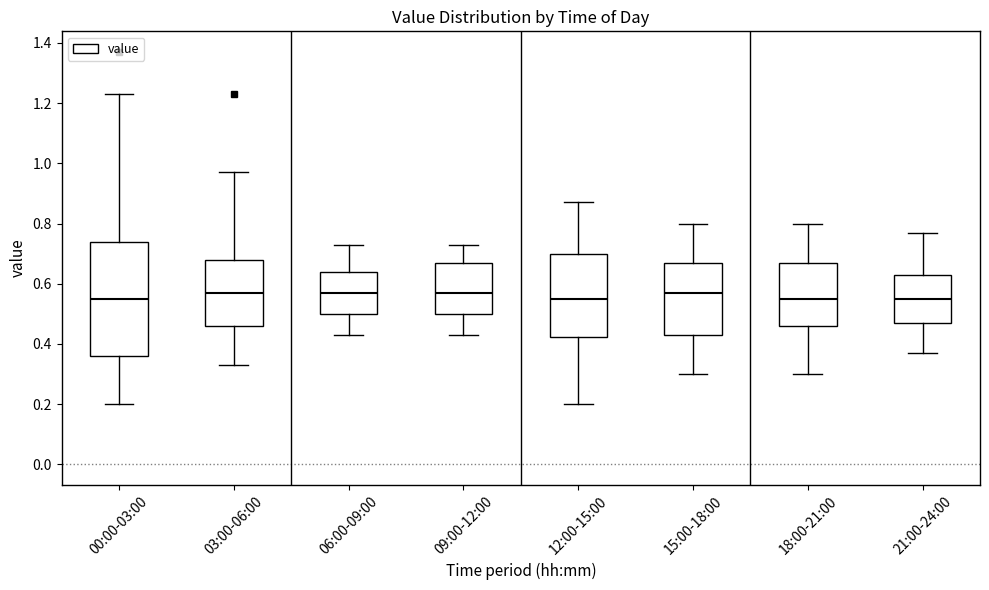

Comparing the boxes themselves (not the whiskers), which one is the tallest?

00:00-03:00